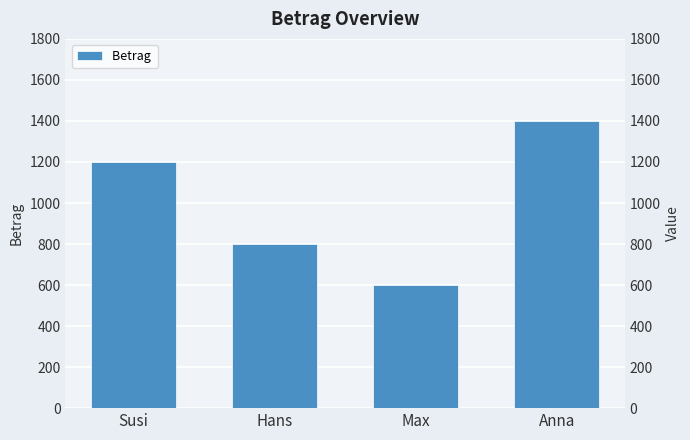

What is the value of the 2nd bar from the left?

800